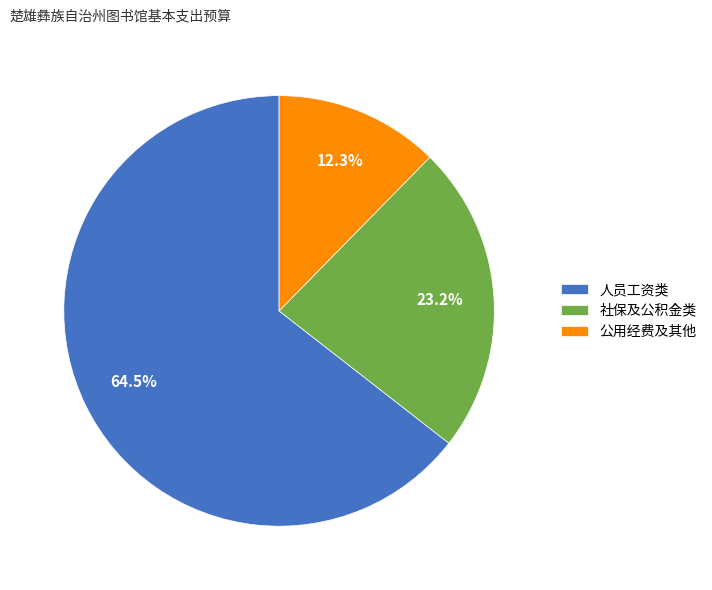

How many slices are in this pie chart?

3